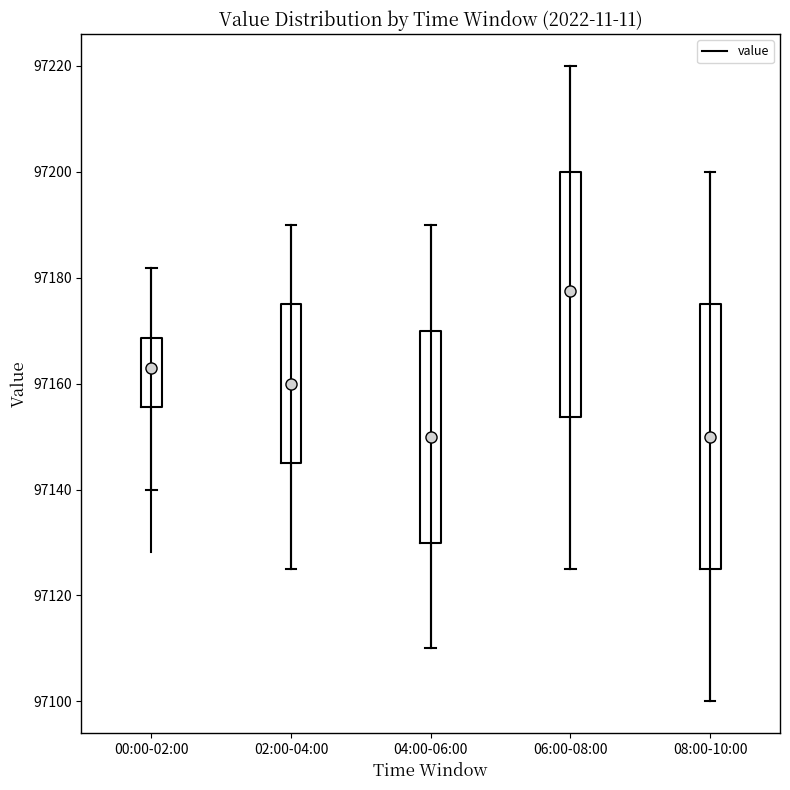

Which box has the highest median line?

06:00-08:00